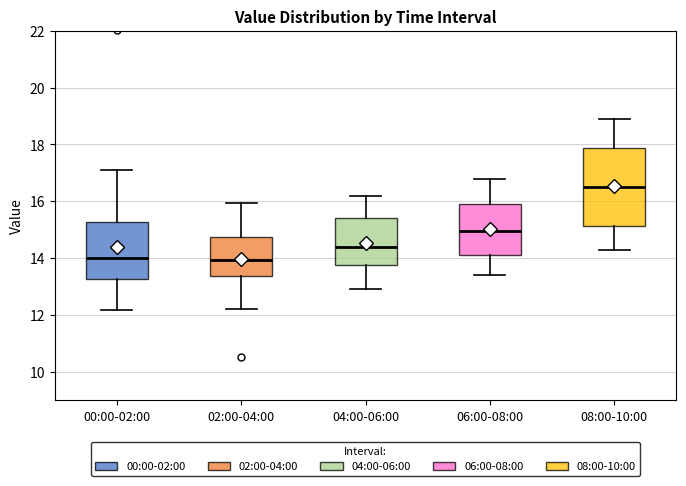

Reading left to right, transcribe this box plot: for each box, give where its median line is, the range the box spans, and where its two whiskers end, as read against the y-axis. The values are not printed on the chart, so give them approximately, as read against the axis.

00:00-02:00: median 14.0, box 13.2 to 15.2, whiskers 12.2 to 17.2
02:00-04:00: median 14.0, box 13.4 to 14.8, whiskers 12.2 to 16.0
04:00-06:00: median 14.4, box 13.8 to 15.4, whiskers 13.0 to 16.2
06:00-08:00: median 15.0, box 14.2 to 16.0, whiskers 13.4 to 16.8
08:00-10:00: median 16.6, box 15.2 to 17.8, whiskers 14.4 to 19.0